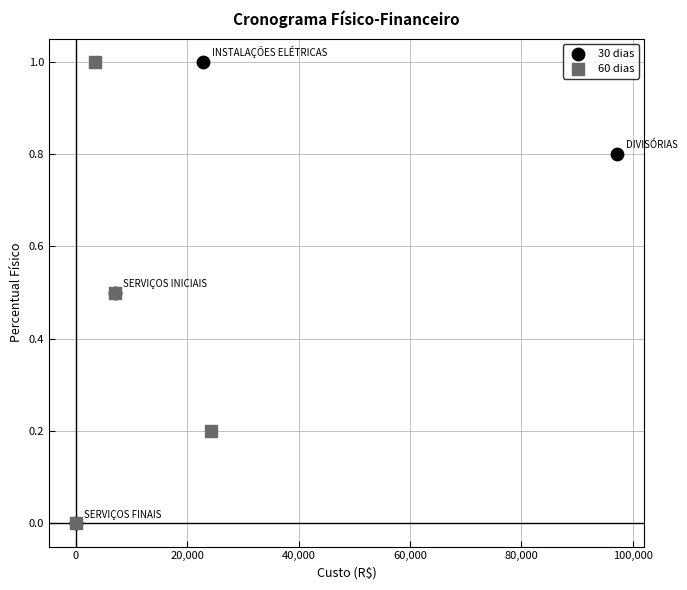

What are all the series names shown in the legend?

30 dias, 60 dias